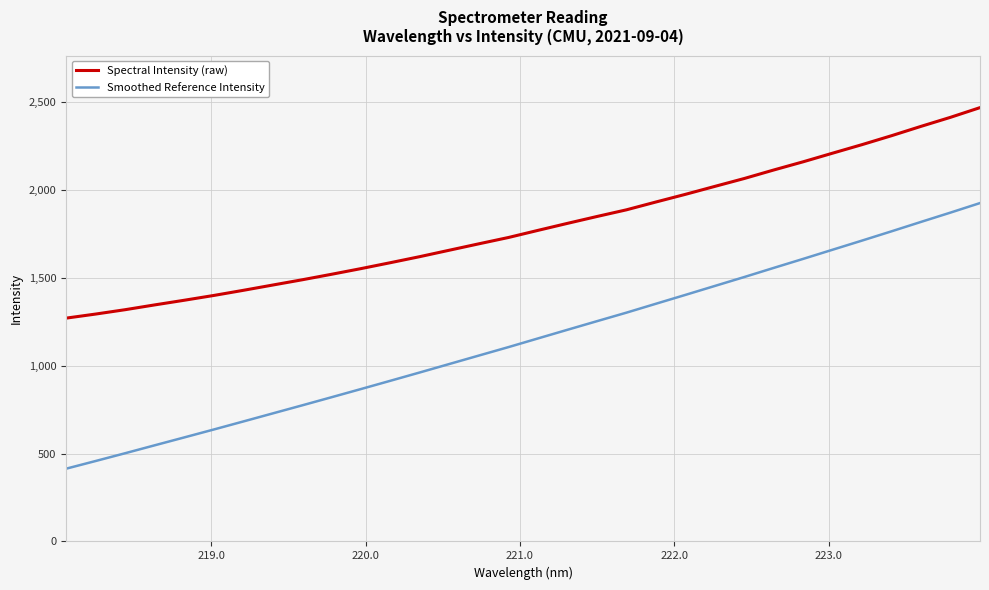

List the series in order of their peak value, highest first.

Spectral Intensity (raw), Smoothed Reference Intensity